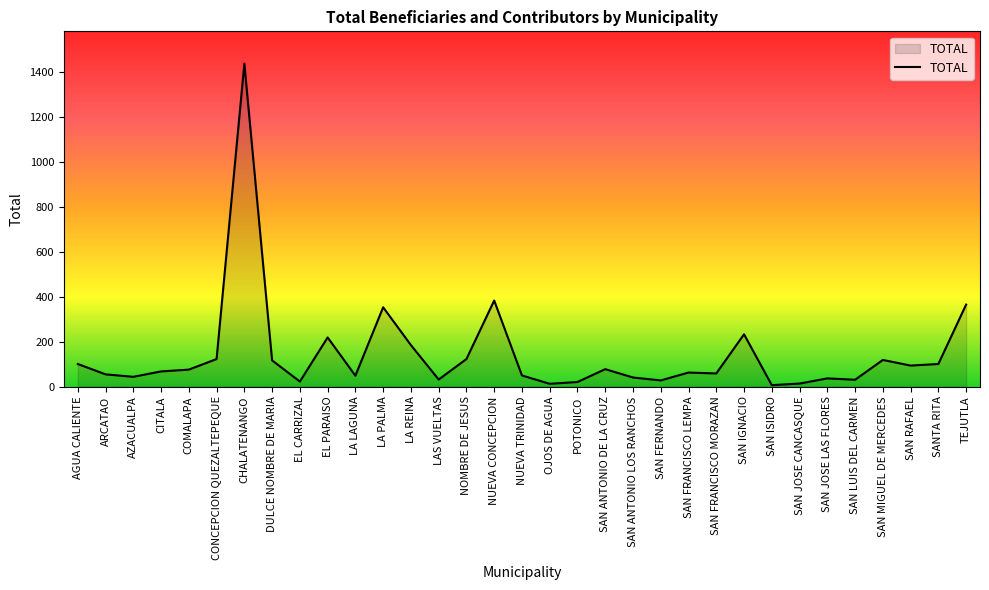

True or false: the data shows 185 at LA REINA.

True